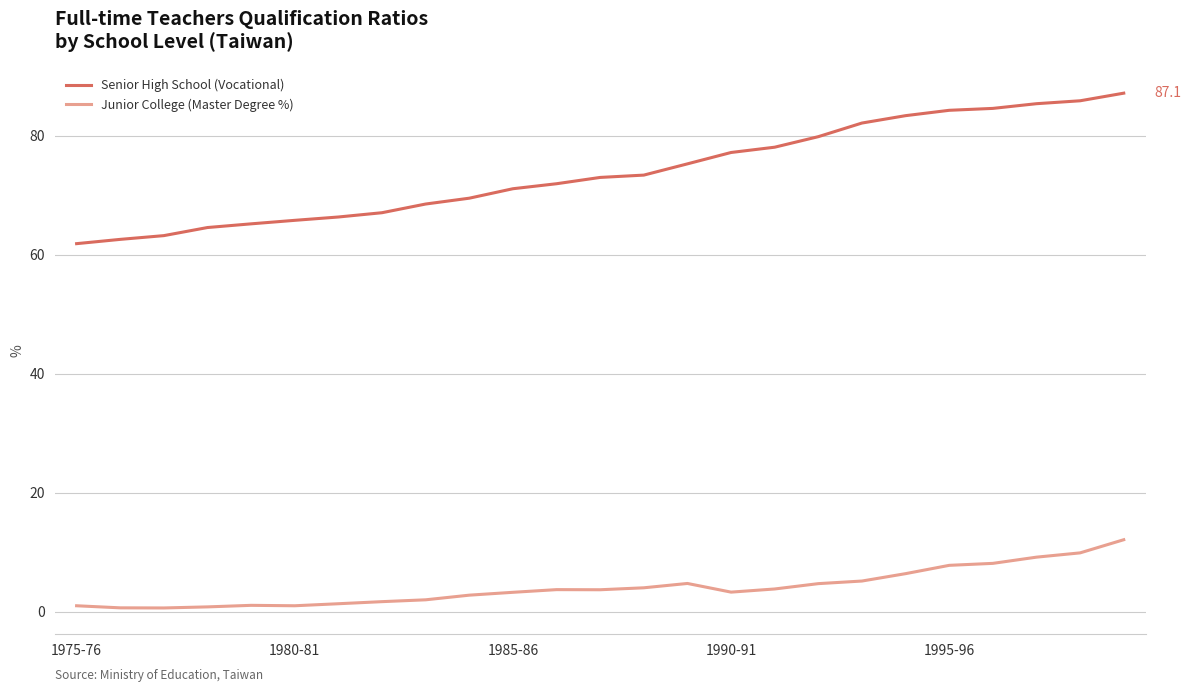

Which series has the widest spread of values?

Senior High School (Vocational)